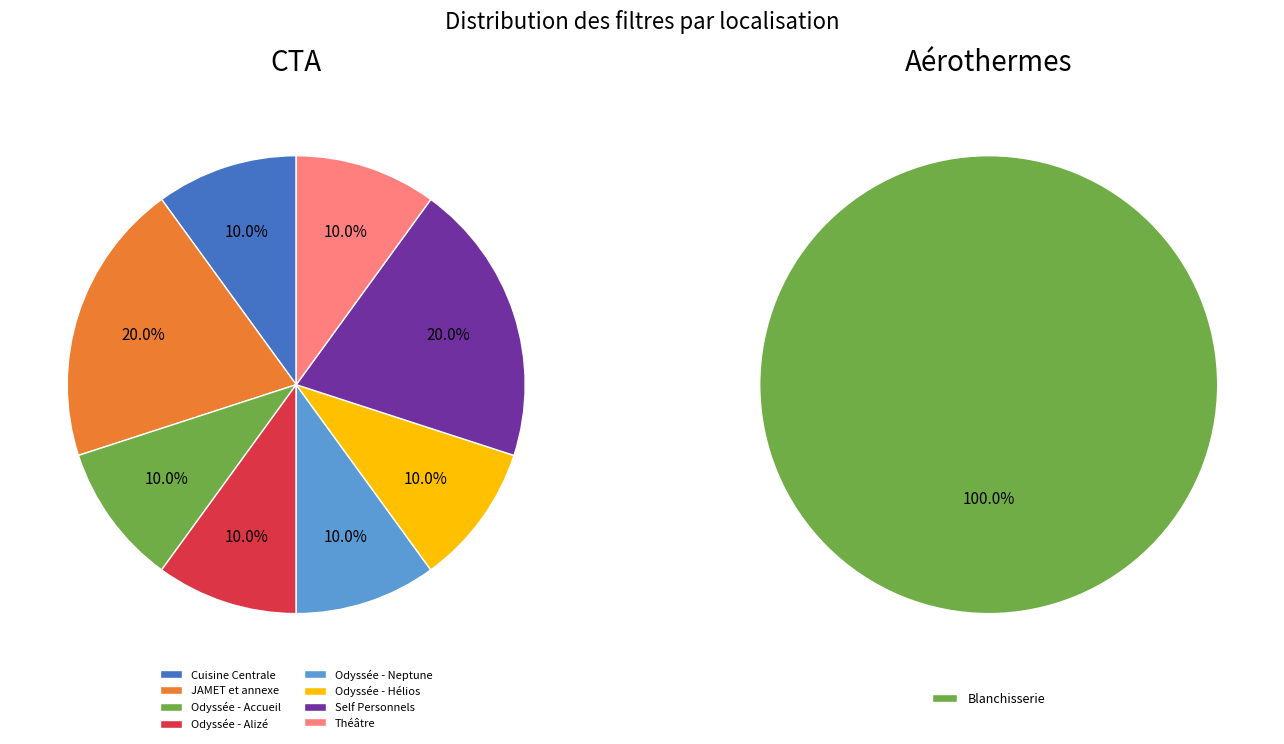

Rank the series at Blanchisserie from lowest to highest value.

CTA, Aérothermes